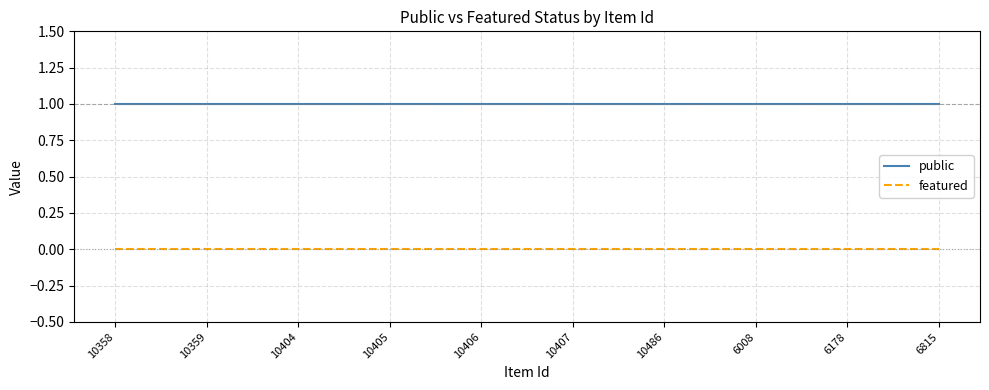

True or false: featured and public cross at least once.

False